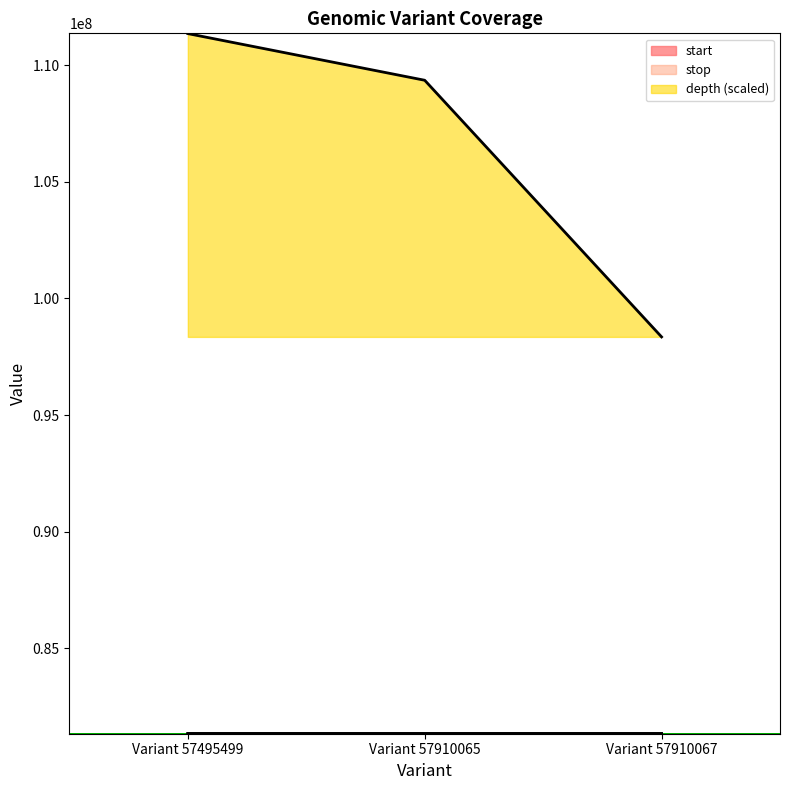

What is the value of the stop point at the 1st from the left?

81353792